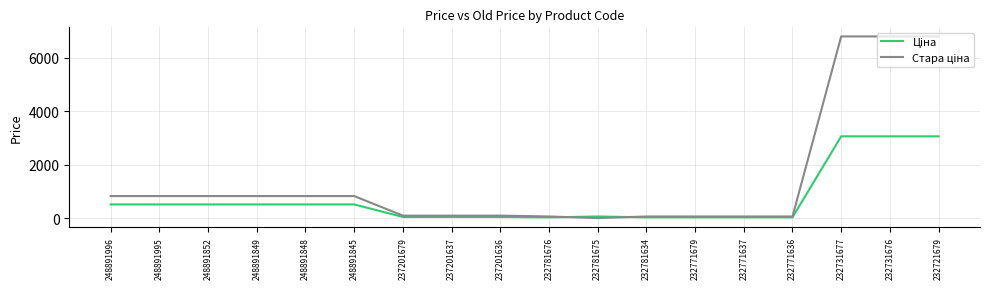

What is the difference between the highest and lowest values at 248891848?

313.3